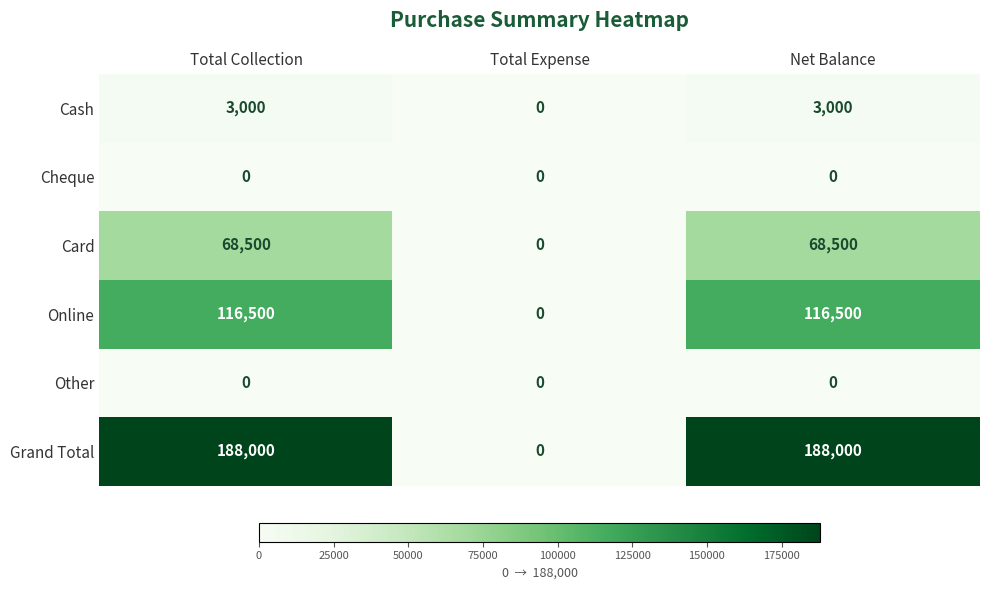

Reading right to left, extract all data points from this chart.

Cash: 3000	0	3000
Cheque: 0	0	0
Card: 68500	0	68500
Online: 116500	0	116500
Other: 0	0	0
Grand Total: 188000	0	188000